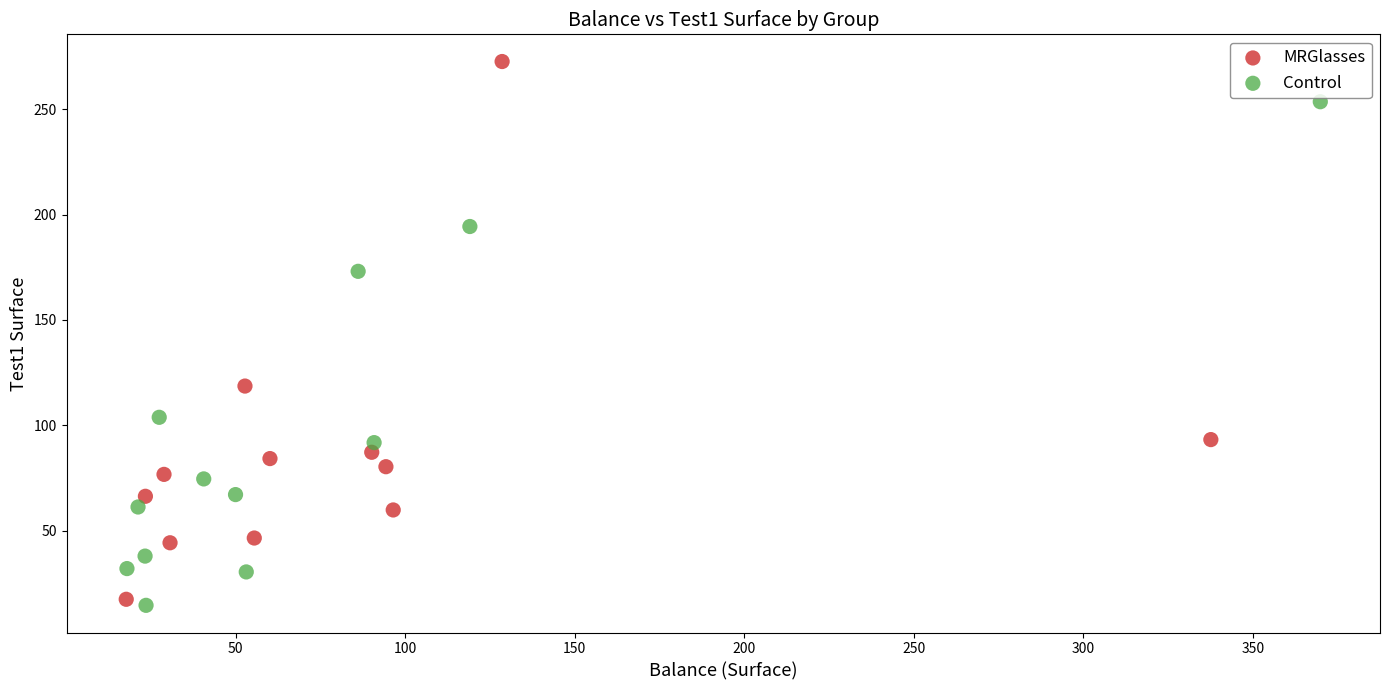

Which series has the largest Y range (max minus min)?

MRGlasses